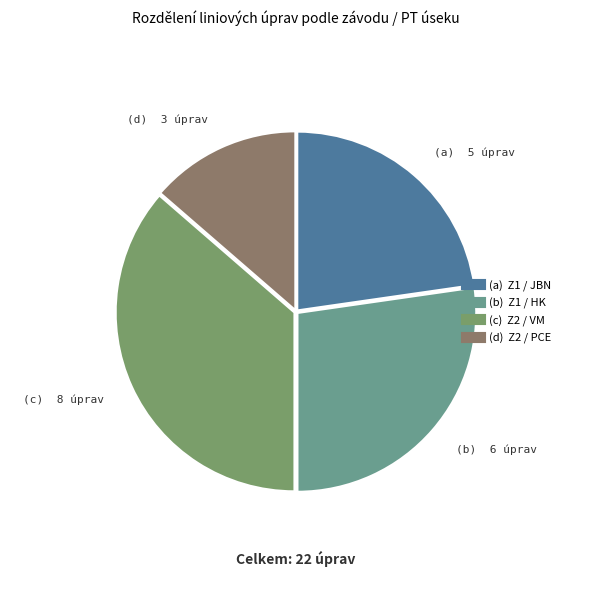

Is there a majority slice in this chart?

No